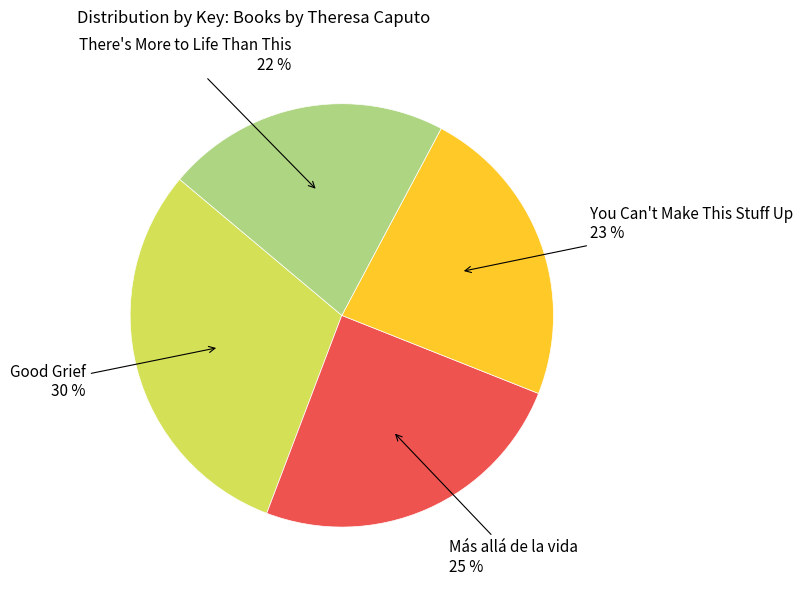

Count the number of slices in the pie.

4